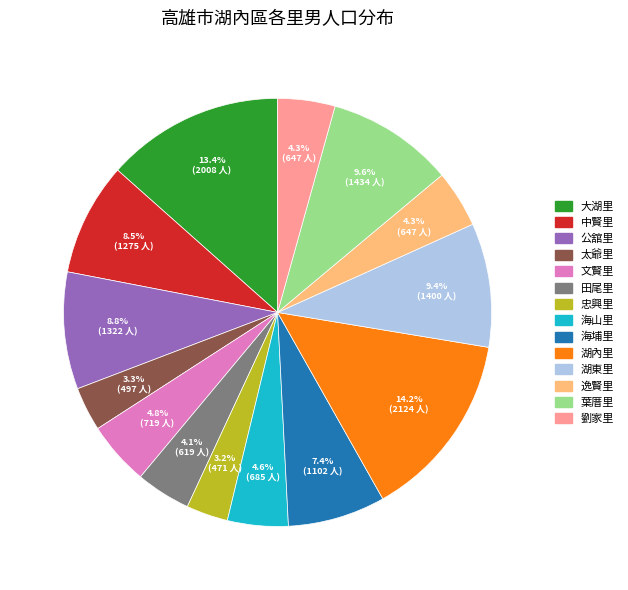

Between 文賢里 and 公舘里, which is larger?

公舘里